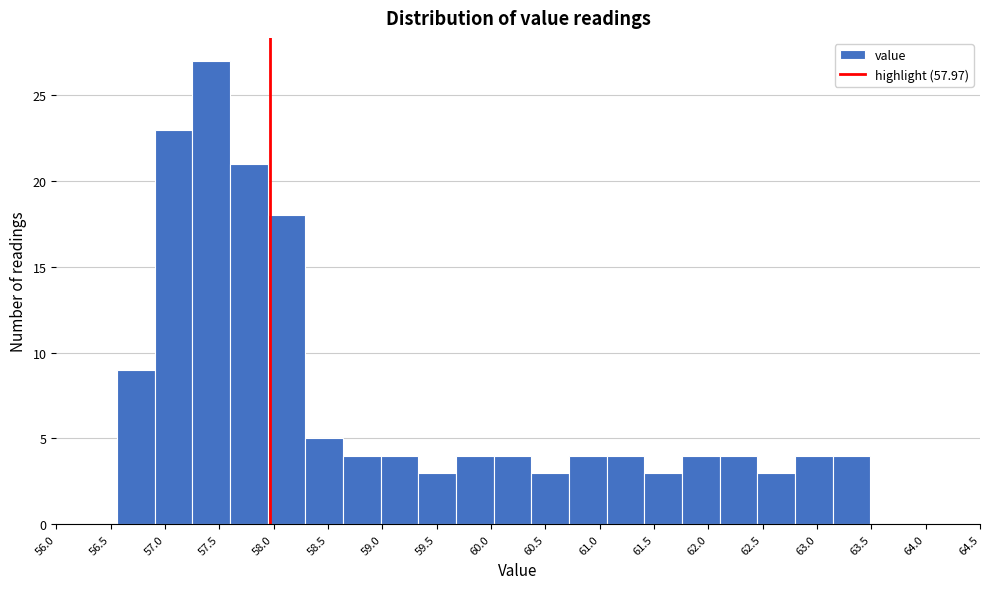

Reading left to right, transcribe this chart: for each bar, give the range it covers on the x-axis and its height. Neither the bar edges nor the heights are printed on the chart, so give them approximately, as read against the axes.

56.55 to 56.90: 9
56.90 to 57.25: 23
57.25 to 57.60: 27
57.60 to 57.95: 21
57.95 to 58.30: 18
58.30 to 58.65: 5
58.65 to 59.00: 4
59.00 to 59.35: 4
59.35 to 59.70: 3
59.70 to 60.05: 4
60.05 to 60.35: 4
60.35 to 60.70: 3
60.70 to 61.05: 4
61.05 to 61.40: 4
61.40 to 61.75: 3
61.75 to 62.10: 4
62.10 to 62.45: 4
62.45 to 62.80: 3
62.80 to 63.15: 4
63.15 to 63.50: 4